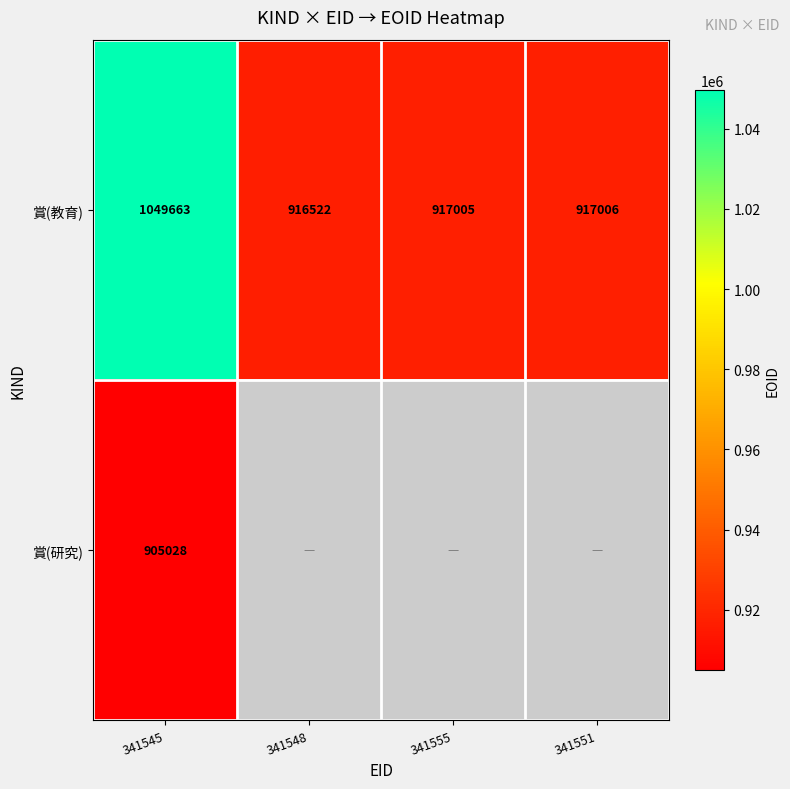

What is the average value of the 賞(教育) series?

950049